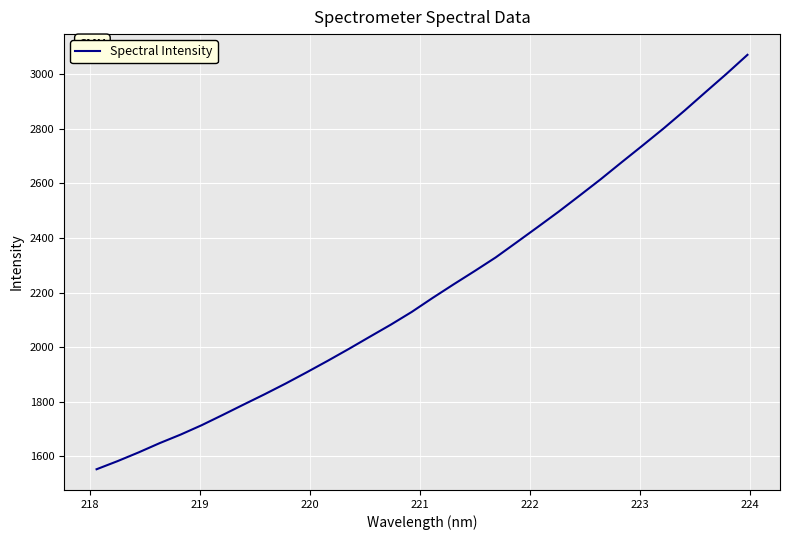

Reading left to right, transcribe all the data shown in this chart.

1553.2	1583.0	1614.9	1648.8	1680.1	1714.5	1751.9	1790.2	1827.9	1867.1	1908.1	1950.2	1993.5	2038.1	2082.3	2129.1	2180.6	2230.3	2278.9	2328.7	2384.1	2439.8	2496.2	2555.1	2614.7	2676.9	2738.4	2800.8	2866.1	2933.7	3000.7	3070.3